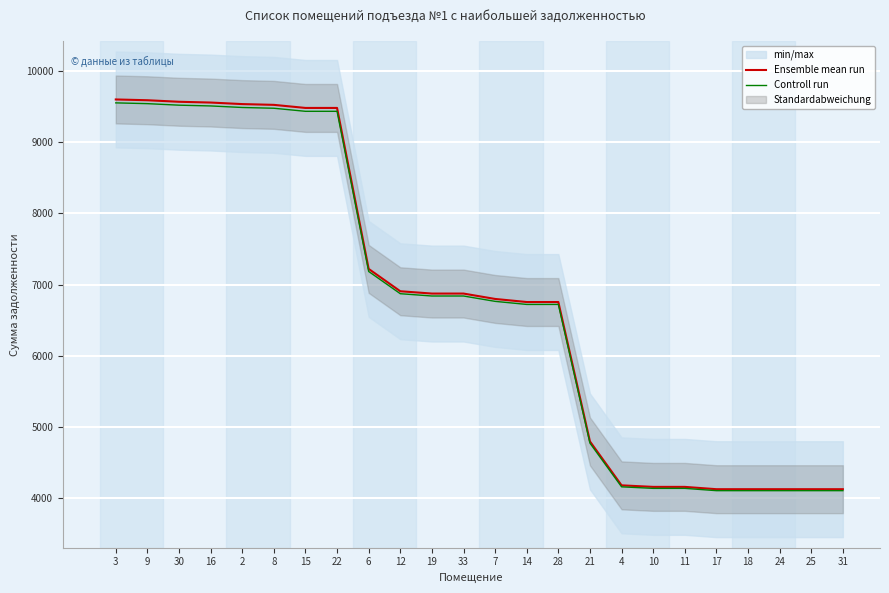

What is the label of the 20th point from the left?

17